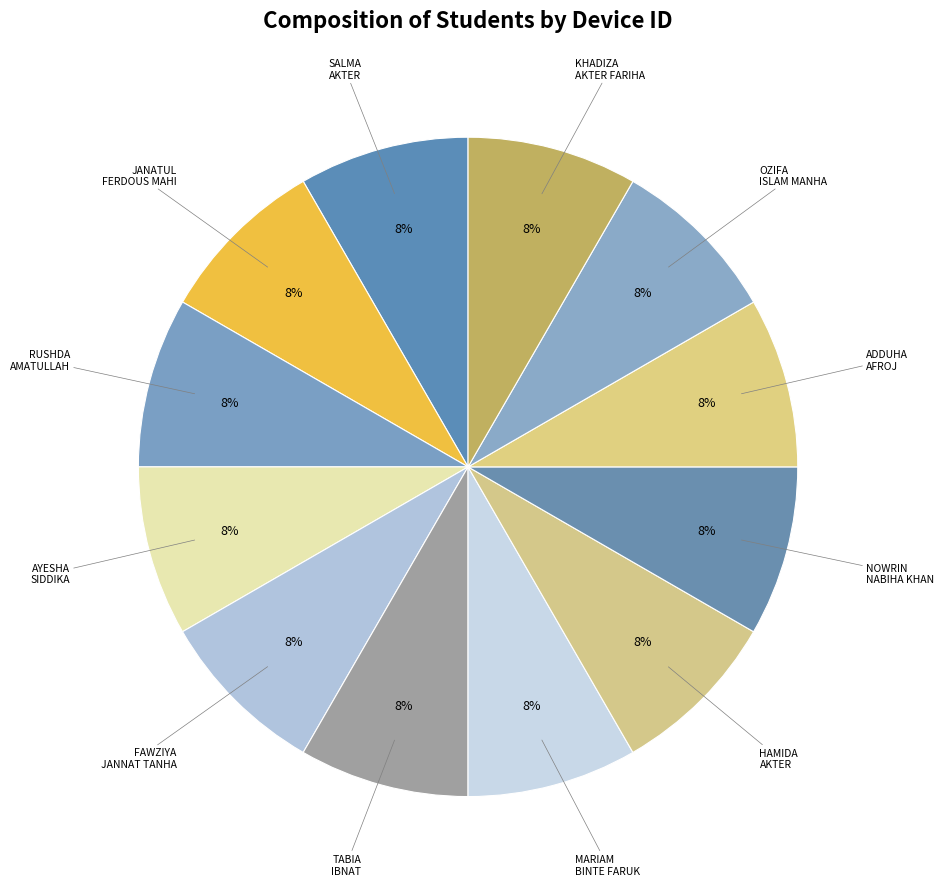

Count the number of slices in the pie.

12